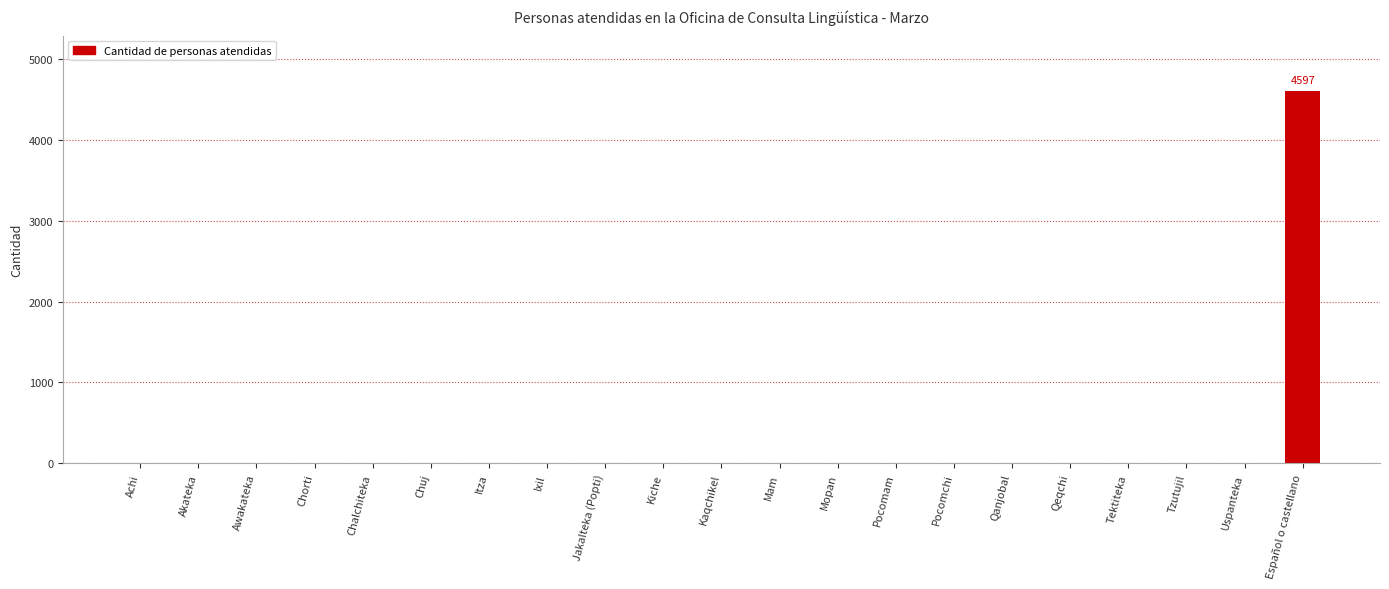

What is the sum of all values?

4597